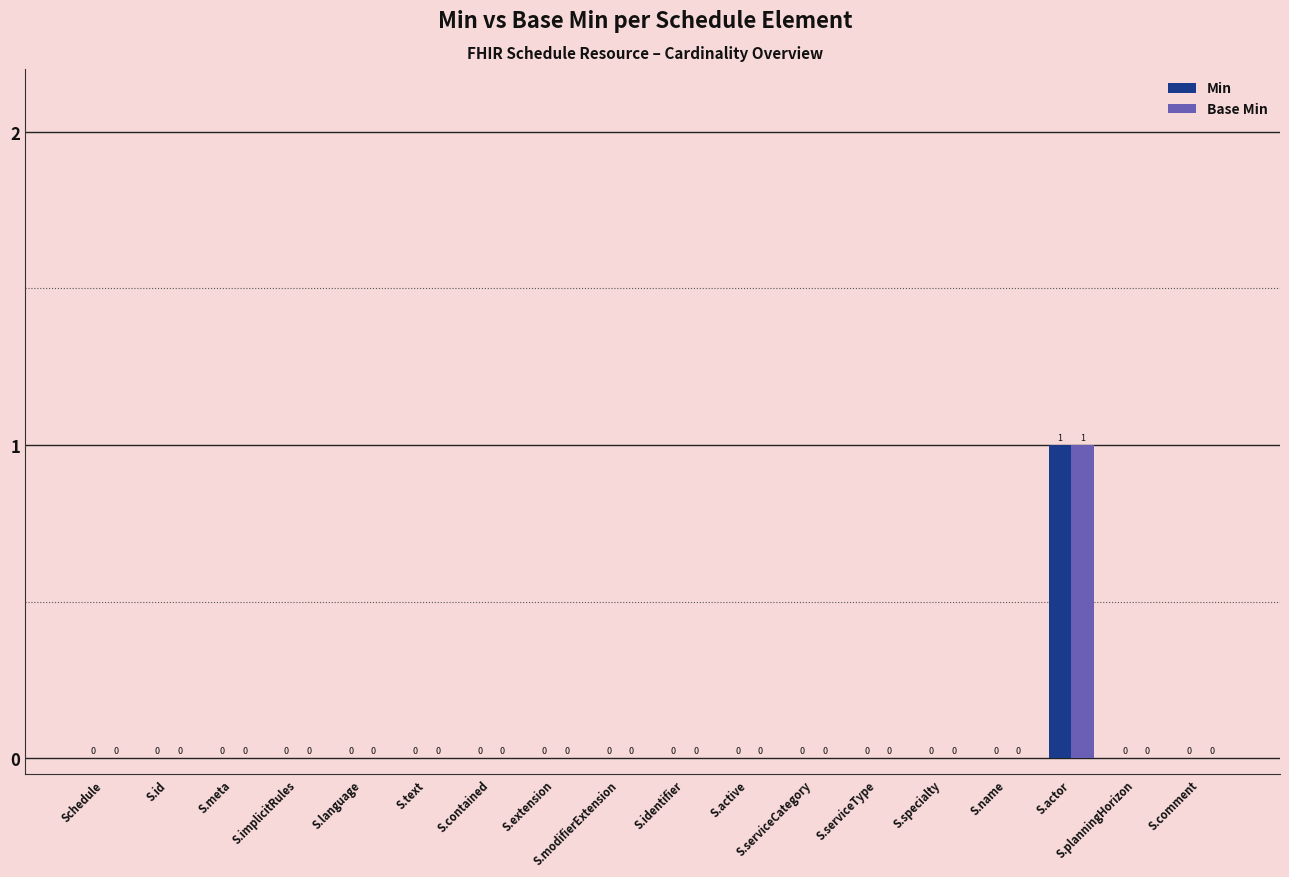

Reading left to right, list all the values displayed in this chart.

Min: 0	0	0	0	0	0	0	0	0	0	0	0	0	0	0	1	0	0
Base Min: 0	0	0	0	0	0	0	0	0	0	0	0	0	0	0	1	0	0